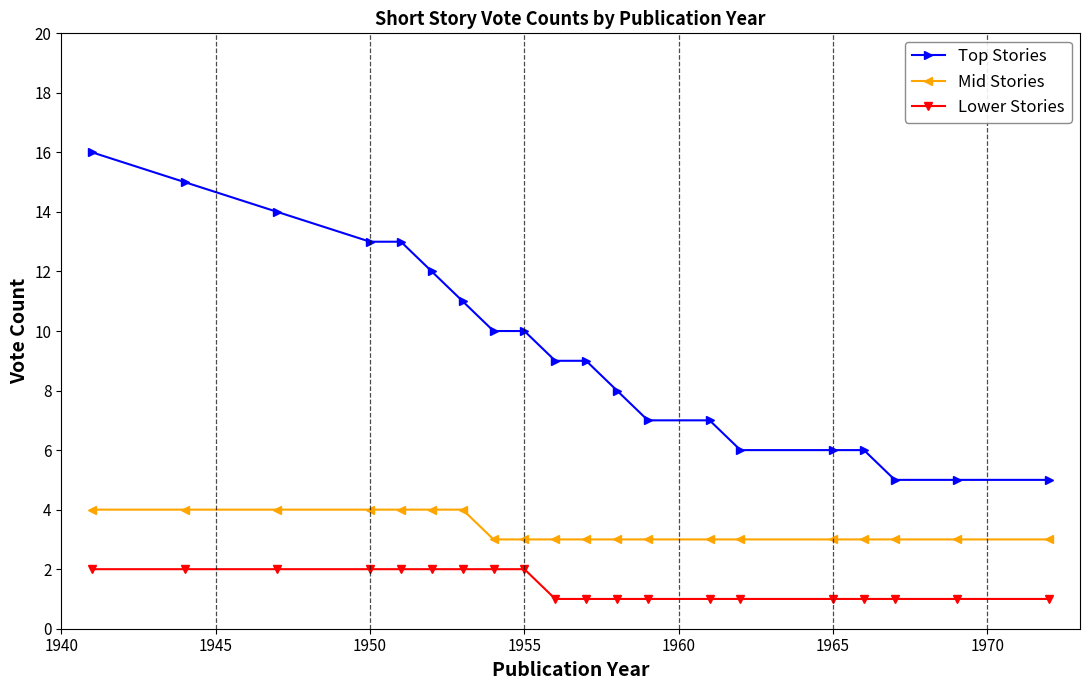

Which series has the largest range (max minus min)?

Top Stories